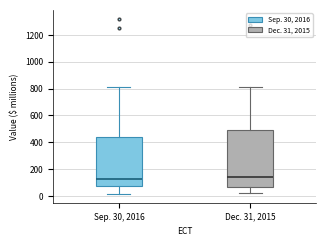

Which box is the tallest, from its lower edge to its upper edge?

Dec. 31, 2015